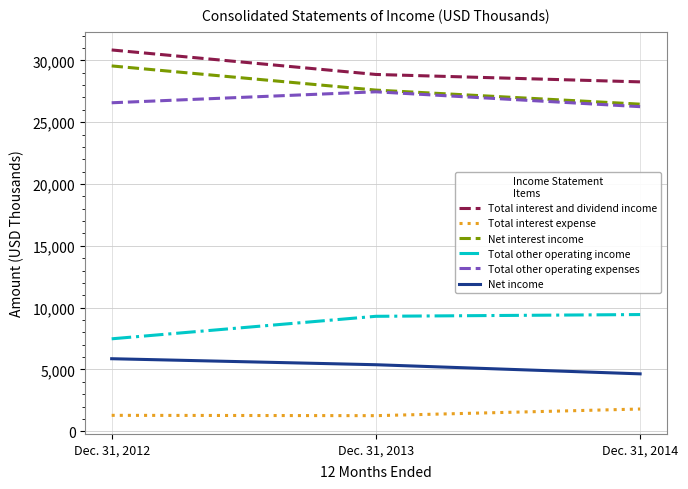

Does the chart display data point markers on the line(s)?

No